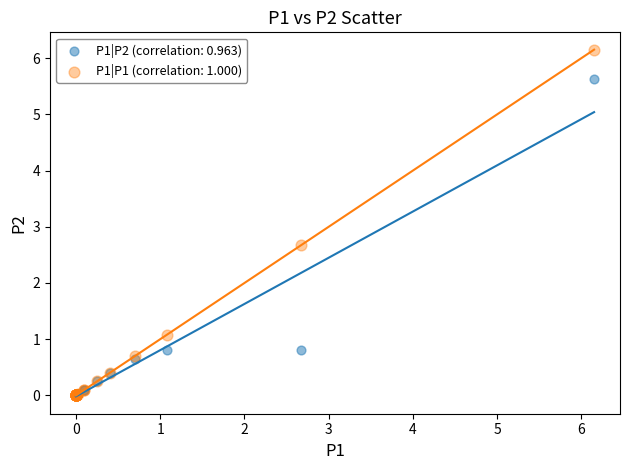

Across all series, what Y value is closest to 3?

2.7